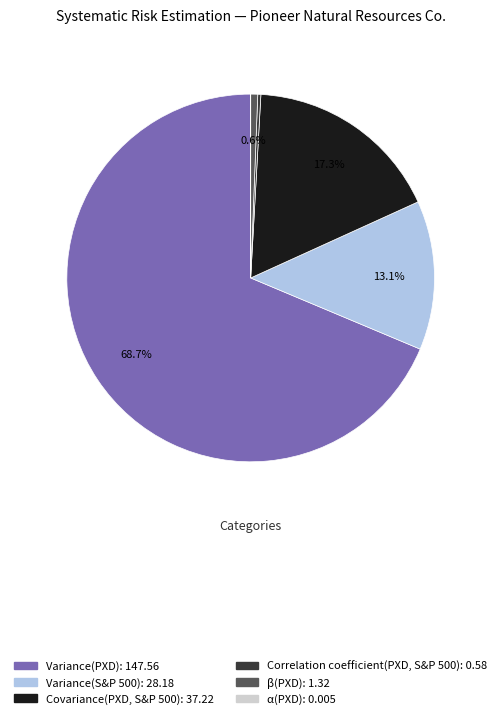

What portion of the pie excludes β(PXD)?

99.4%